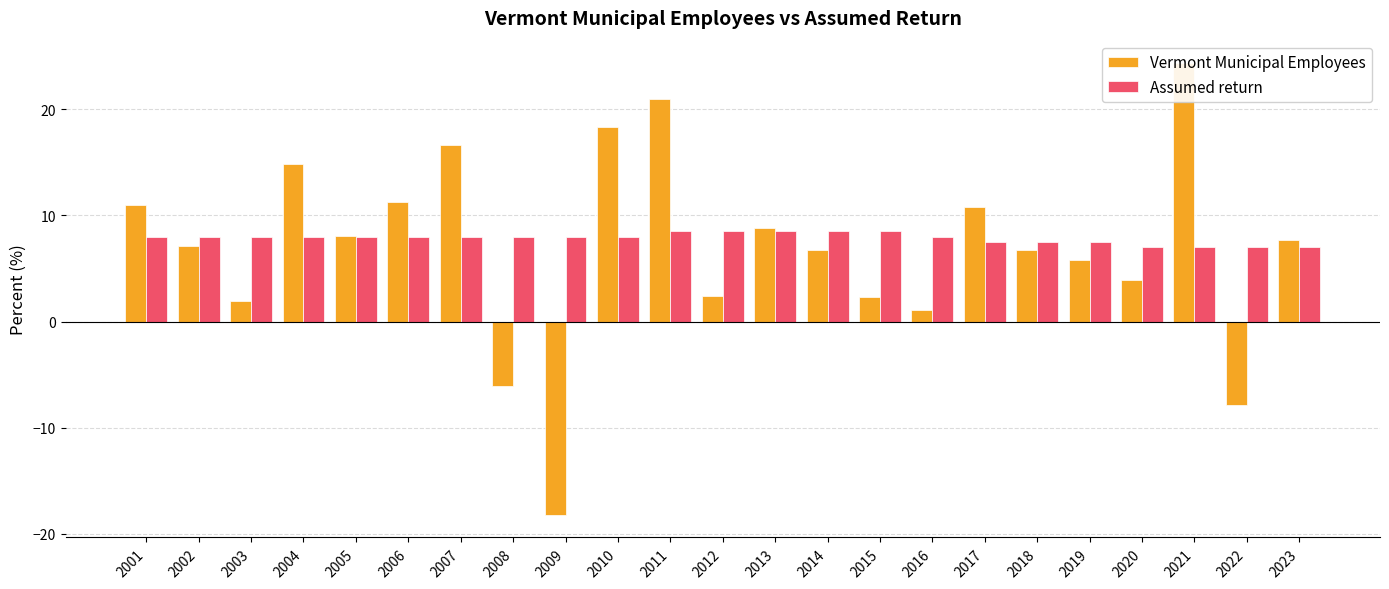

What is the minimum value shown in the chart?

-18.2